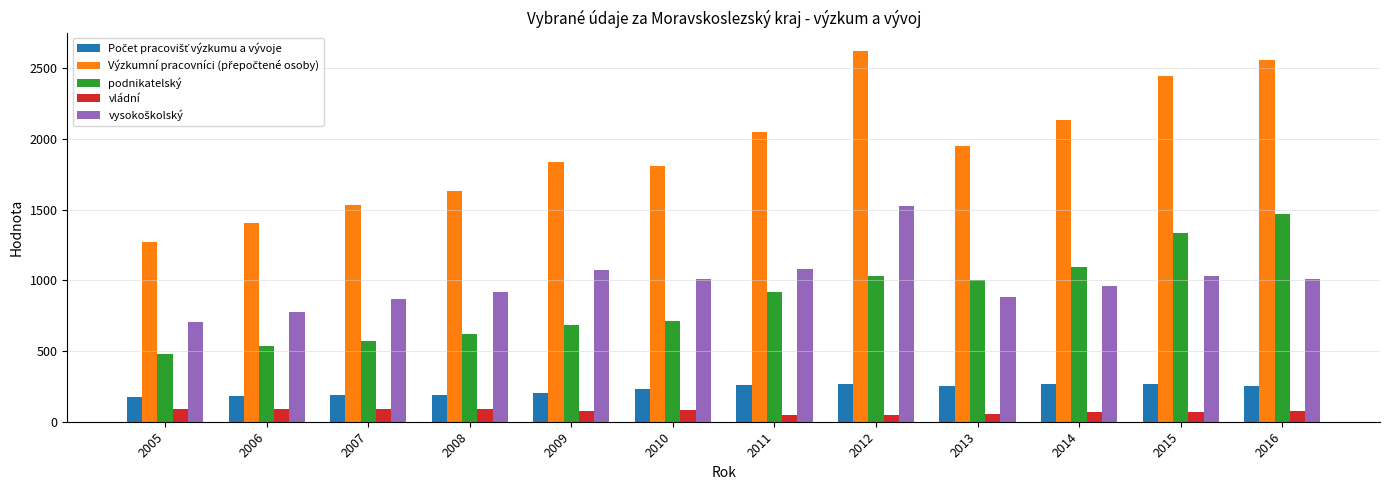

What is the average value of the podnikatelský series?

871.9